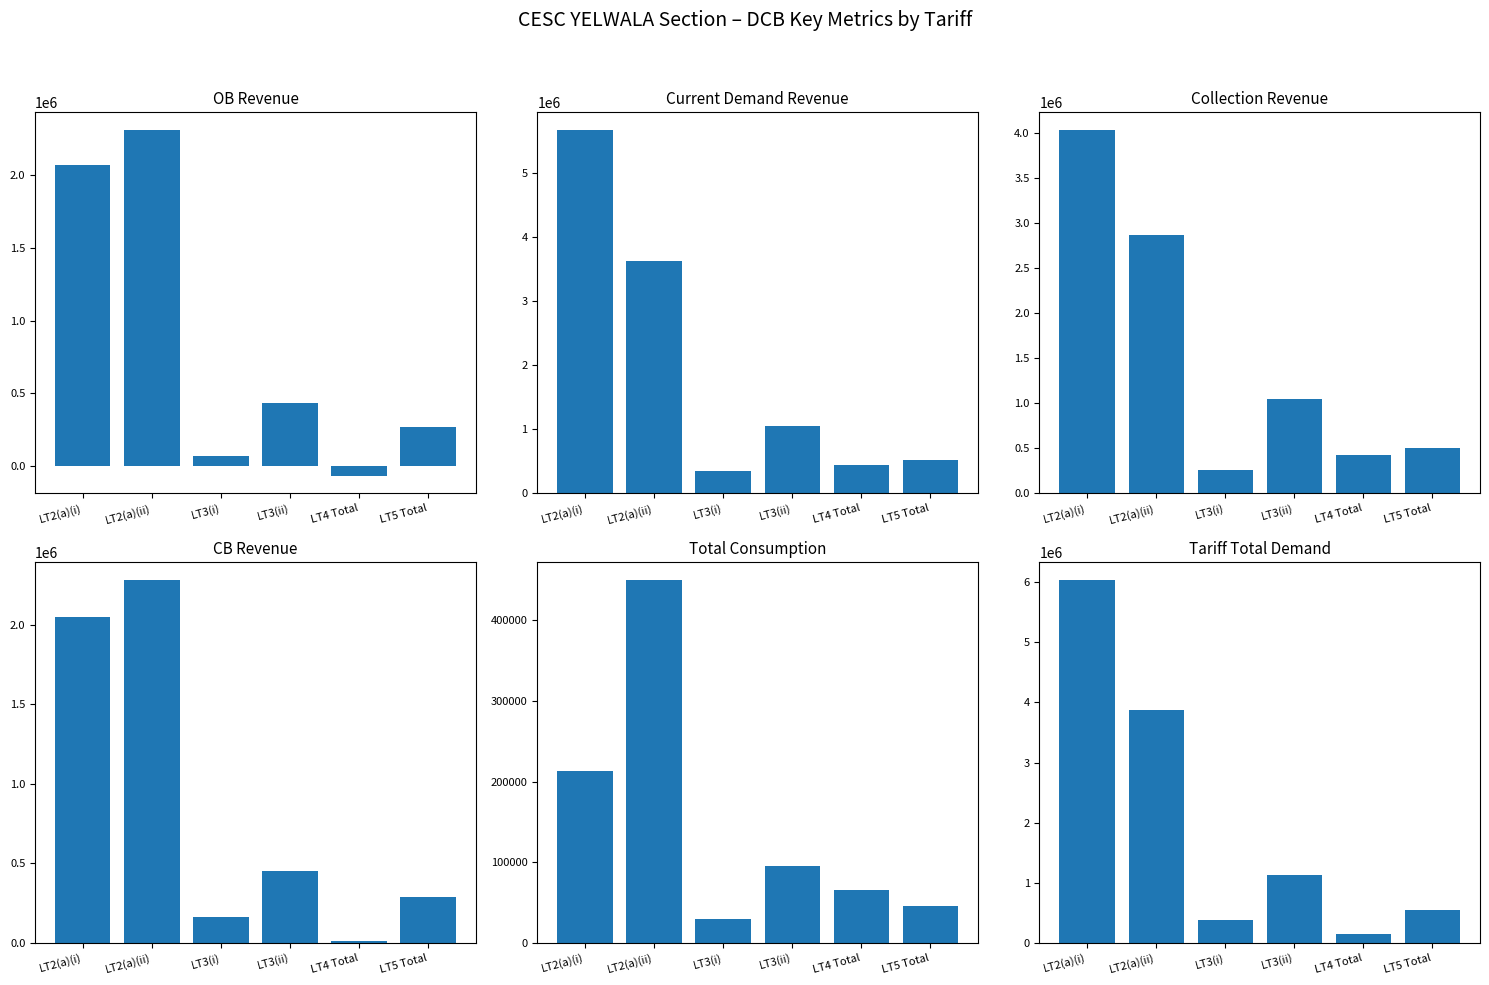

What is the minimum value shown in the chart?

-66528.2